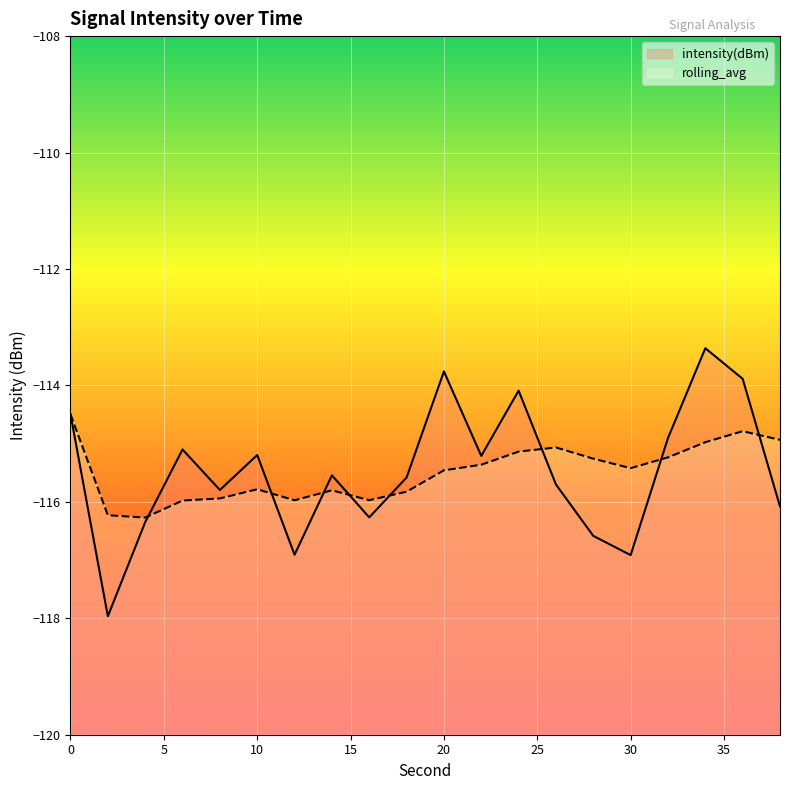

How many lines are shown in the chart?

2